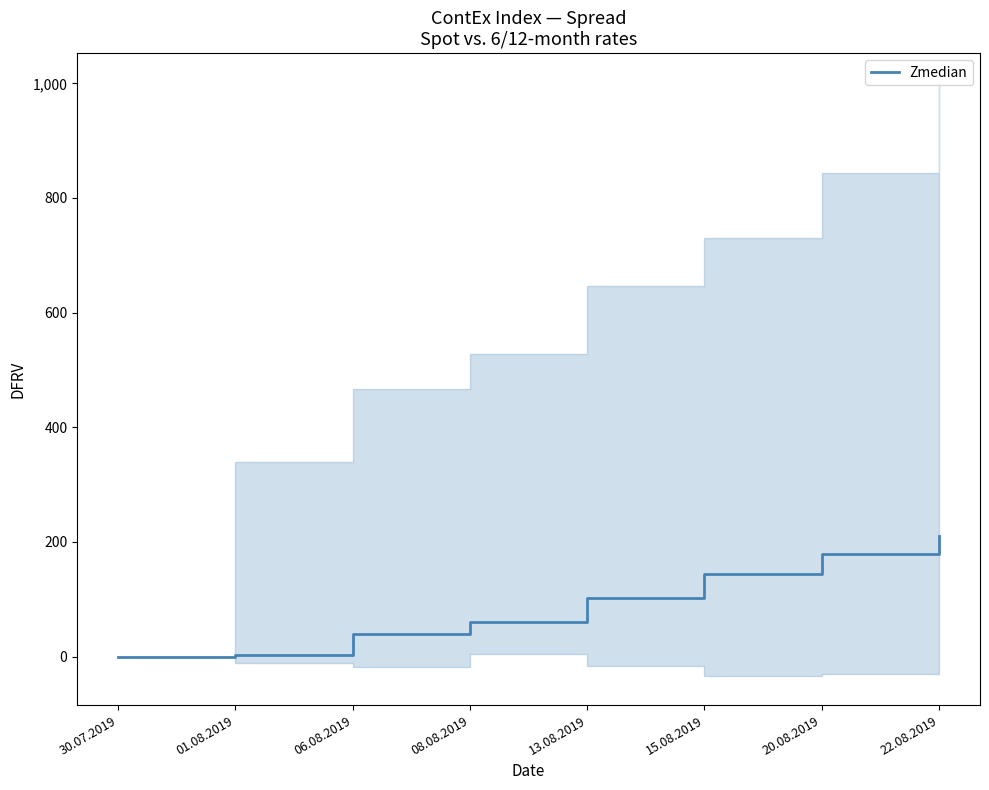

The value at 08.08.2019 is 60. True or false?

True